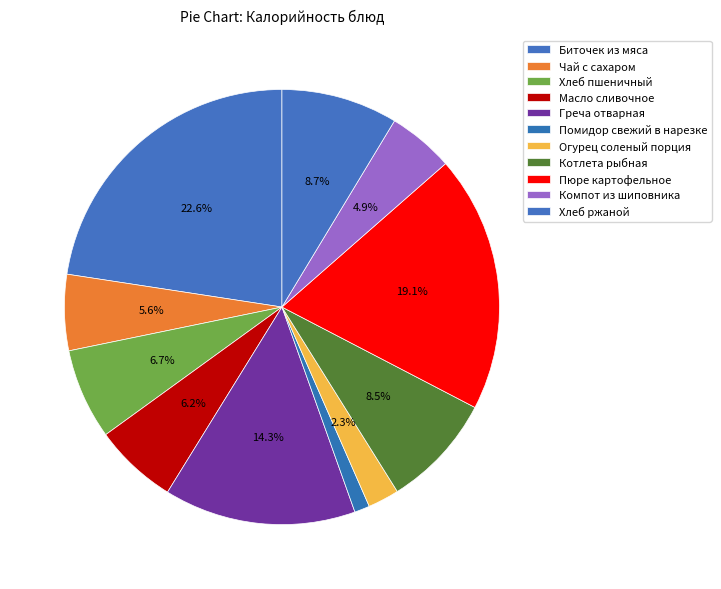

The Пюре картофельное slice represents 6% of the pie. True or false?

False